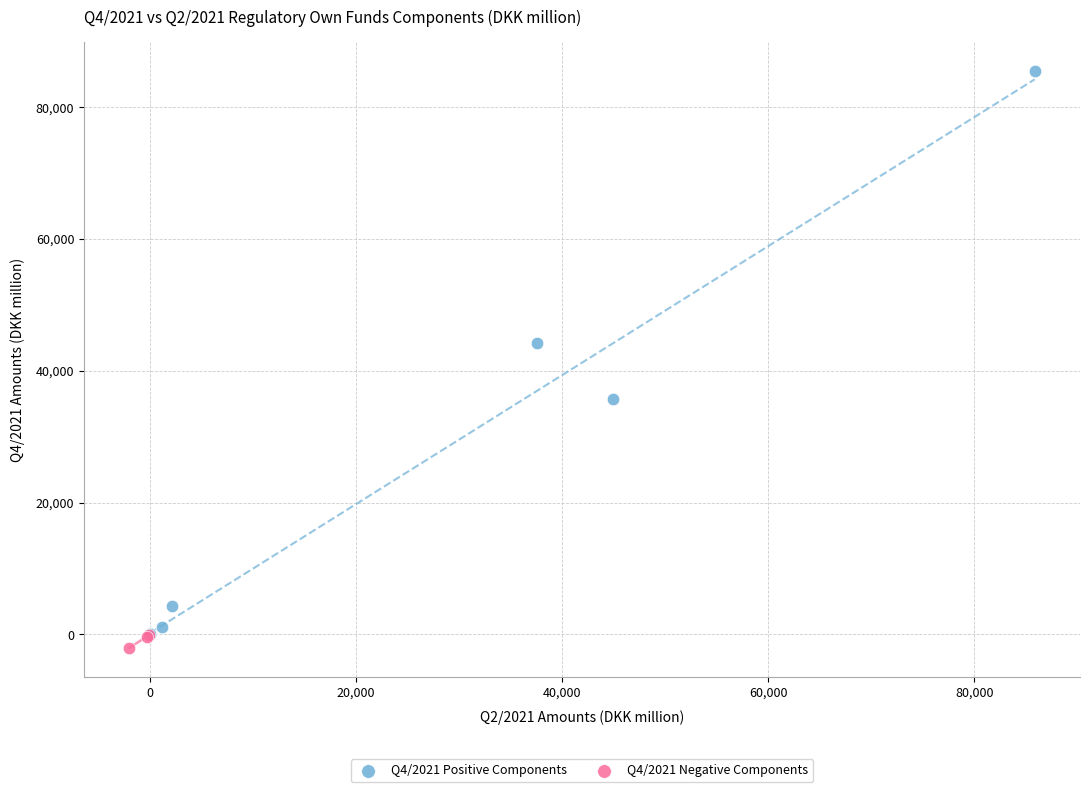

Which series has the widest spread of Y values?

Q4/2021 Positive Components